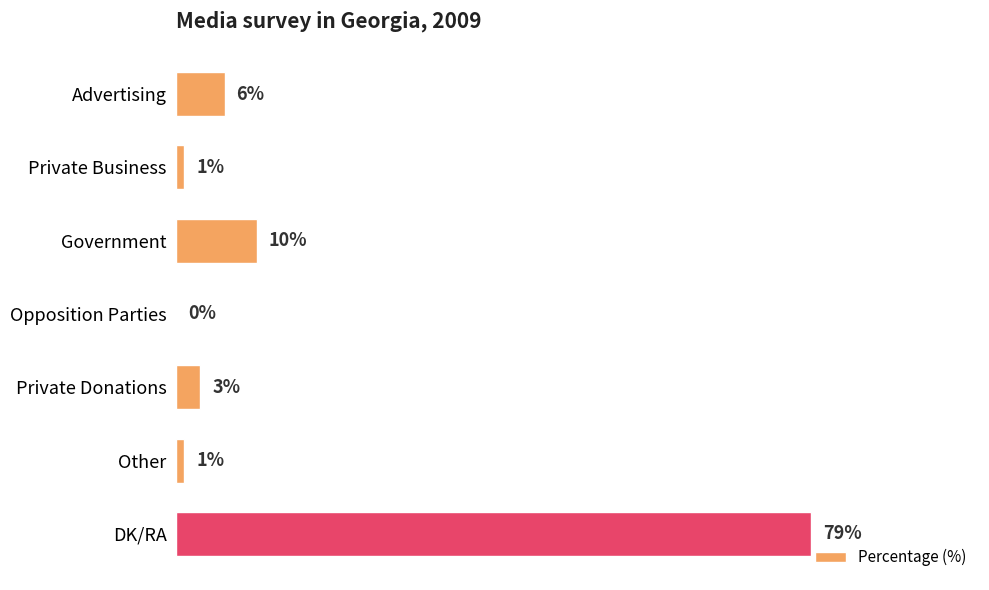

Which has a higher value, Private Business or Opposition Parties?

Private Business